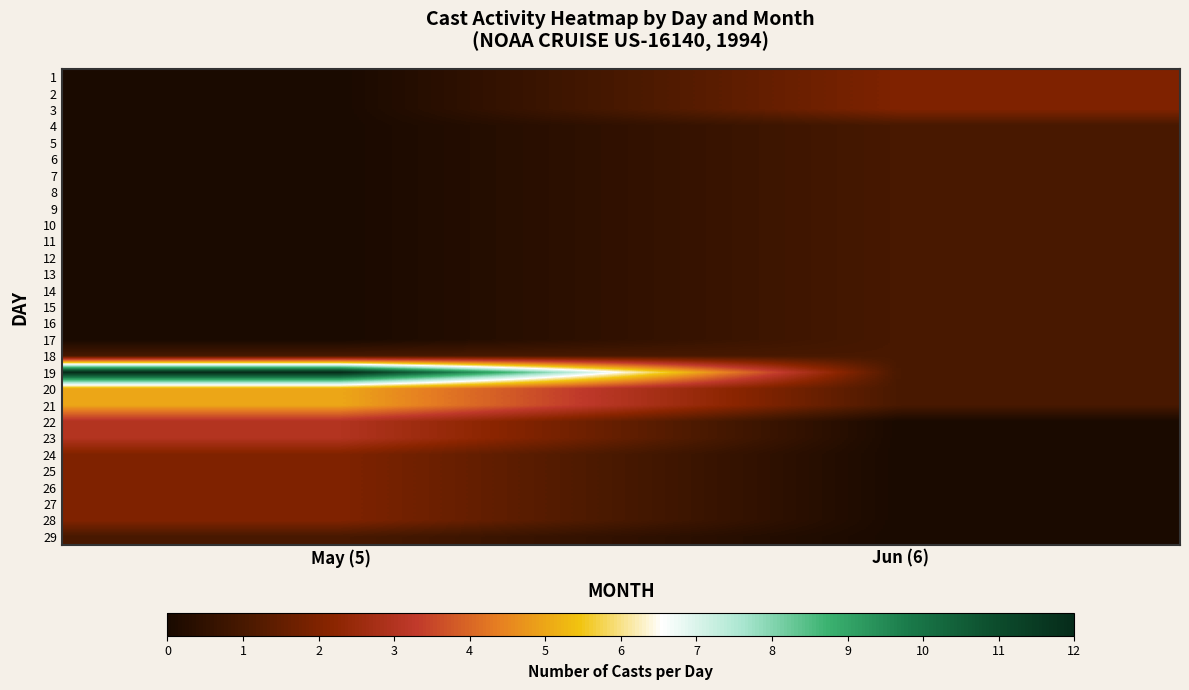

At which category is the sum across all series the highest?

May (5)